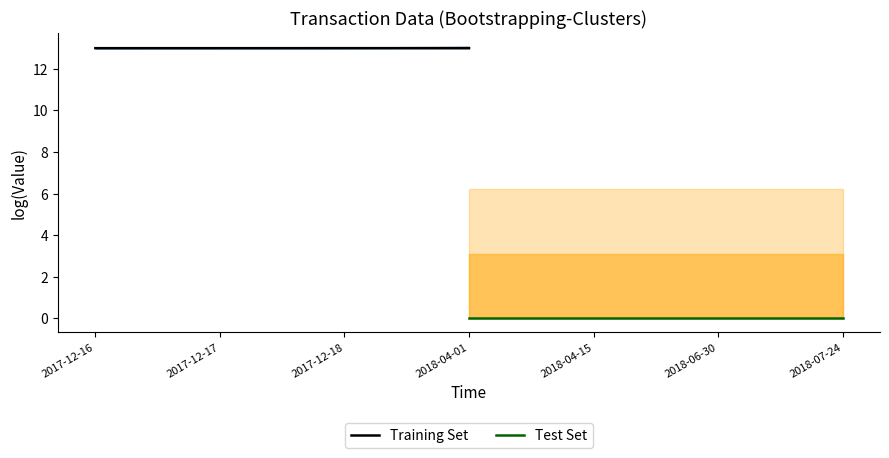

Reading right to left, list all the values displayed in this chart.

Training Set: 13.0	13.0	13.0	13.0
Test Set: 0.0	0.0	0.0	0.0